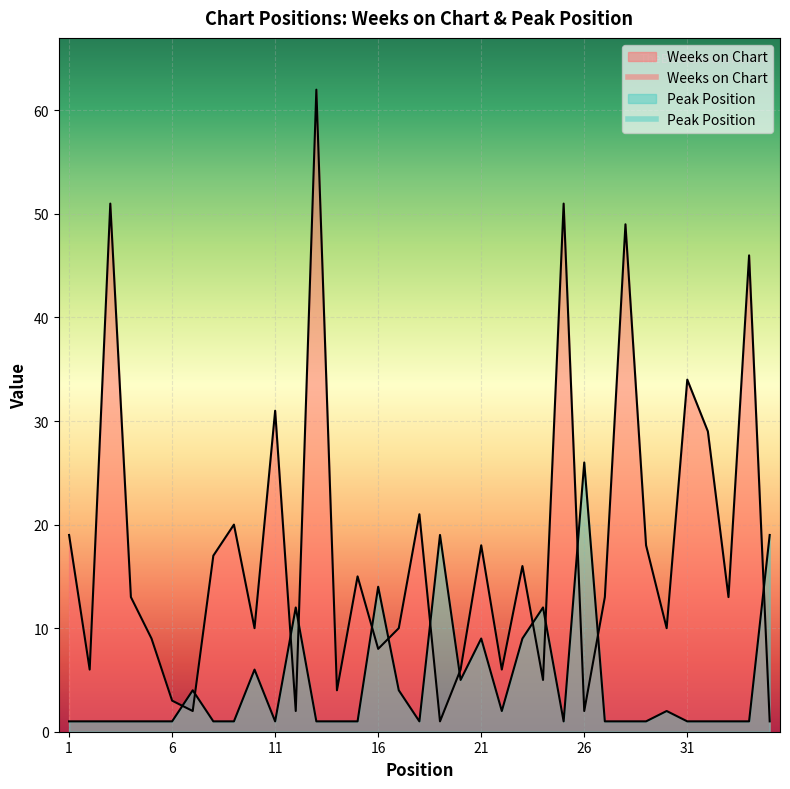

Which series has the largest total across all categories?

Weeks on Chart